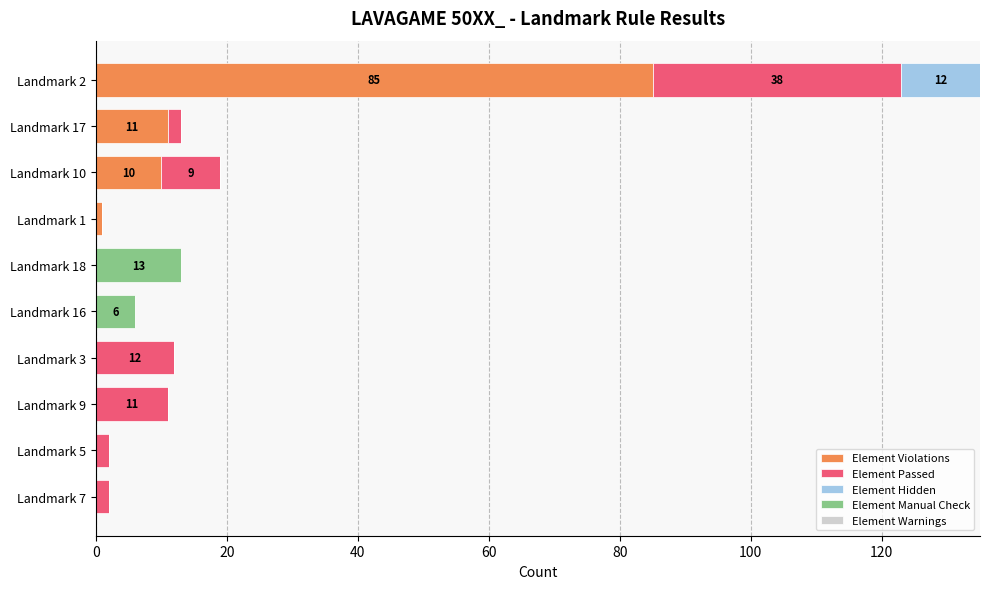

At which category is the sum across all series the highest?

Landmark 2